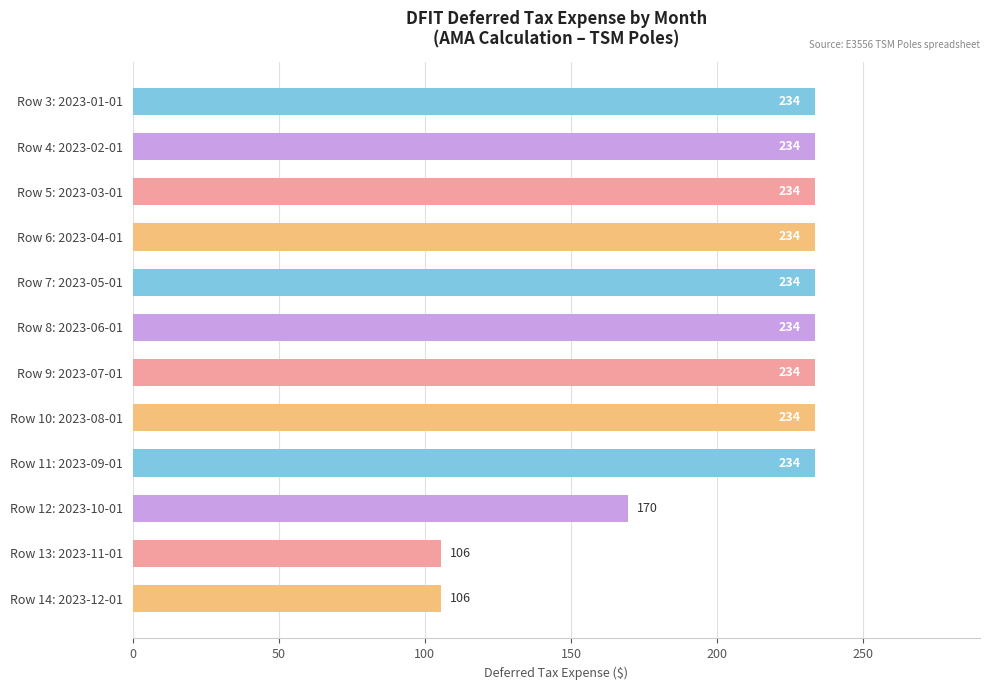

What is the change in value from Row 11: 2023-09-01 to Row 13: 2023-11-01?

-128.0